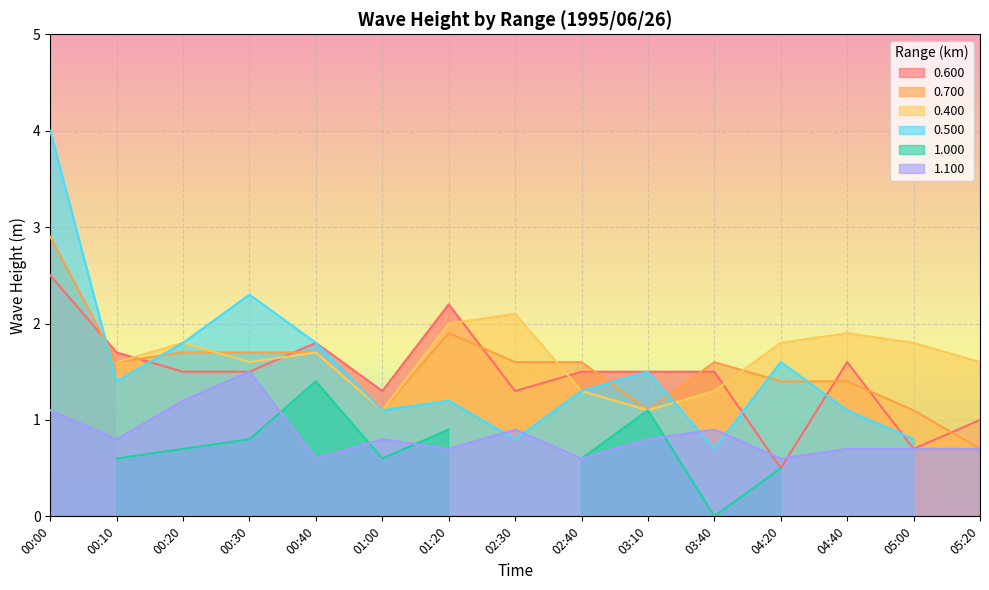

What position from the left is 05:20?

15